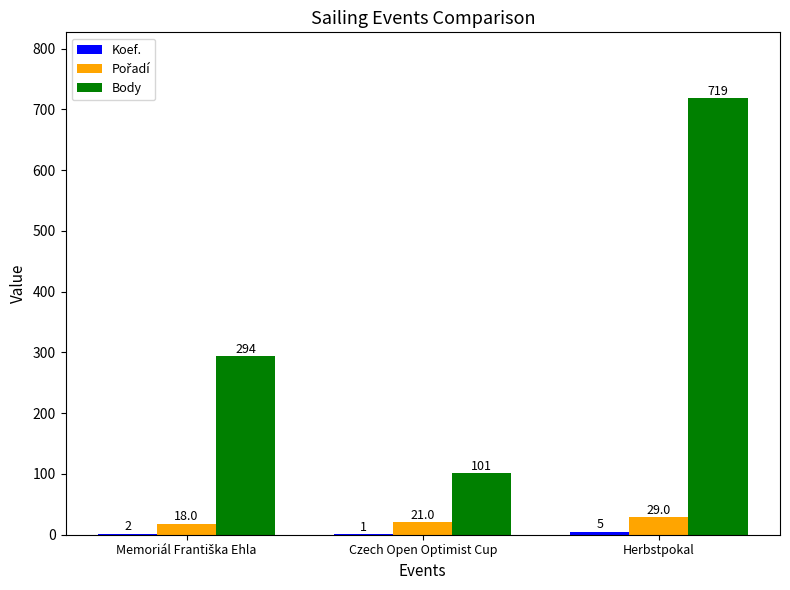

Read the Body value at Herbstpokal, to the nearest 50.

700